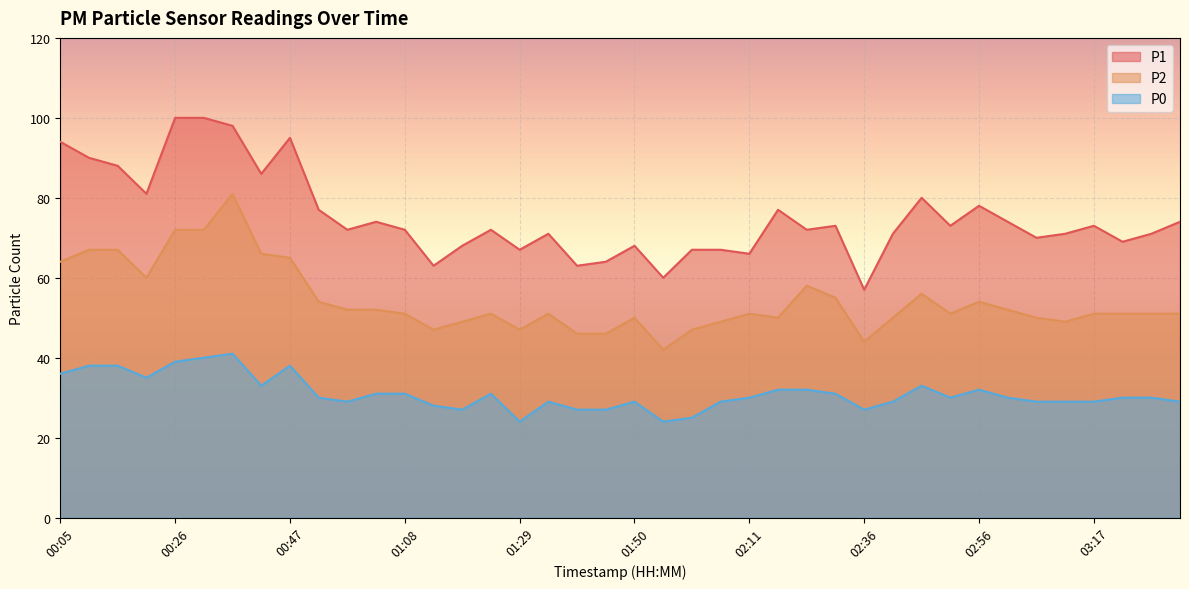

What position from the right is 00:05?

40